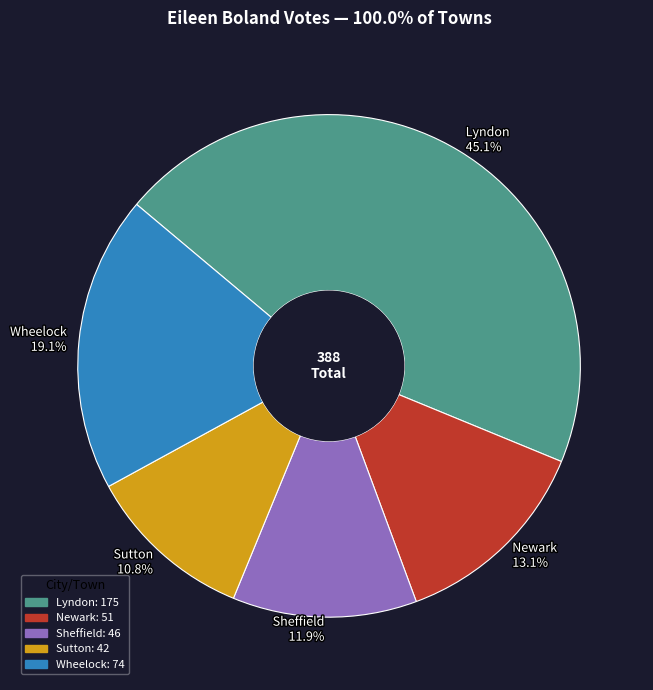

Rank the categories by value from lowest to highest.

Sutton, Sheffield, Newark, Wheelock, Lyndon